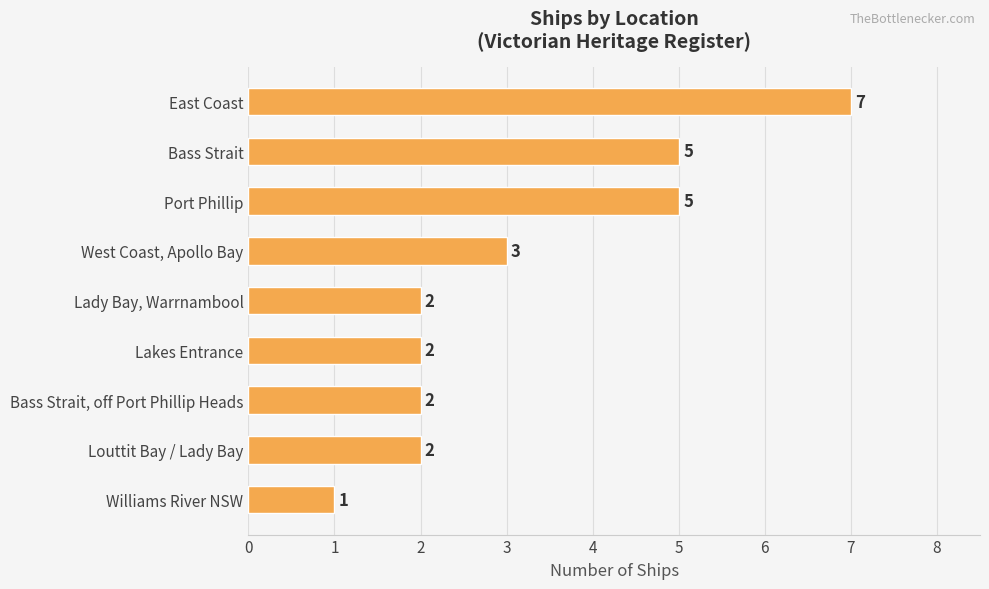

The chart shows a value of 3 at East Coast. True or false?

False